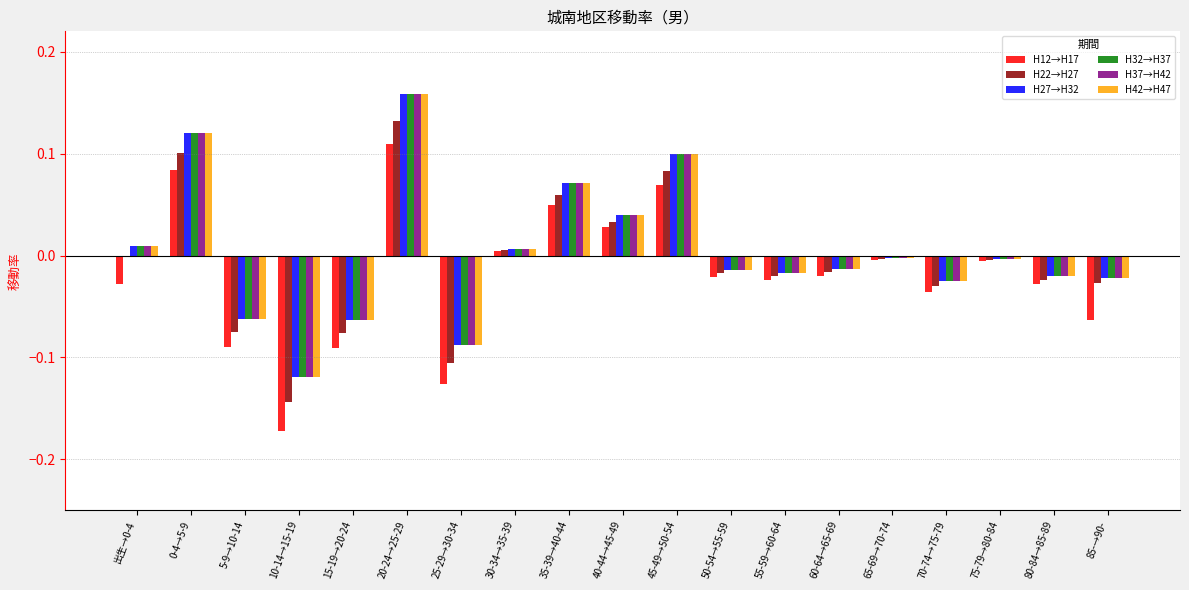

The H37→H42 series shows -0.0 at 60-64→65-69. True or false?

True